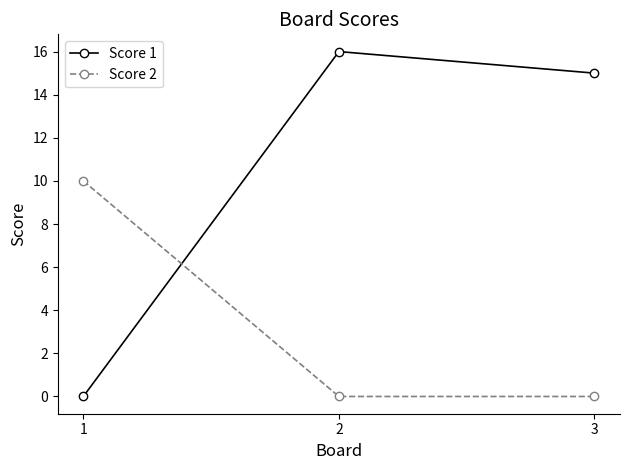

How many distinct data groups are displayed?

2